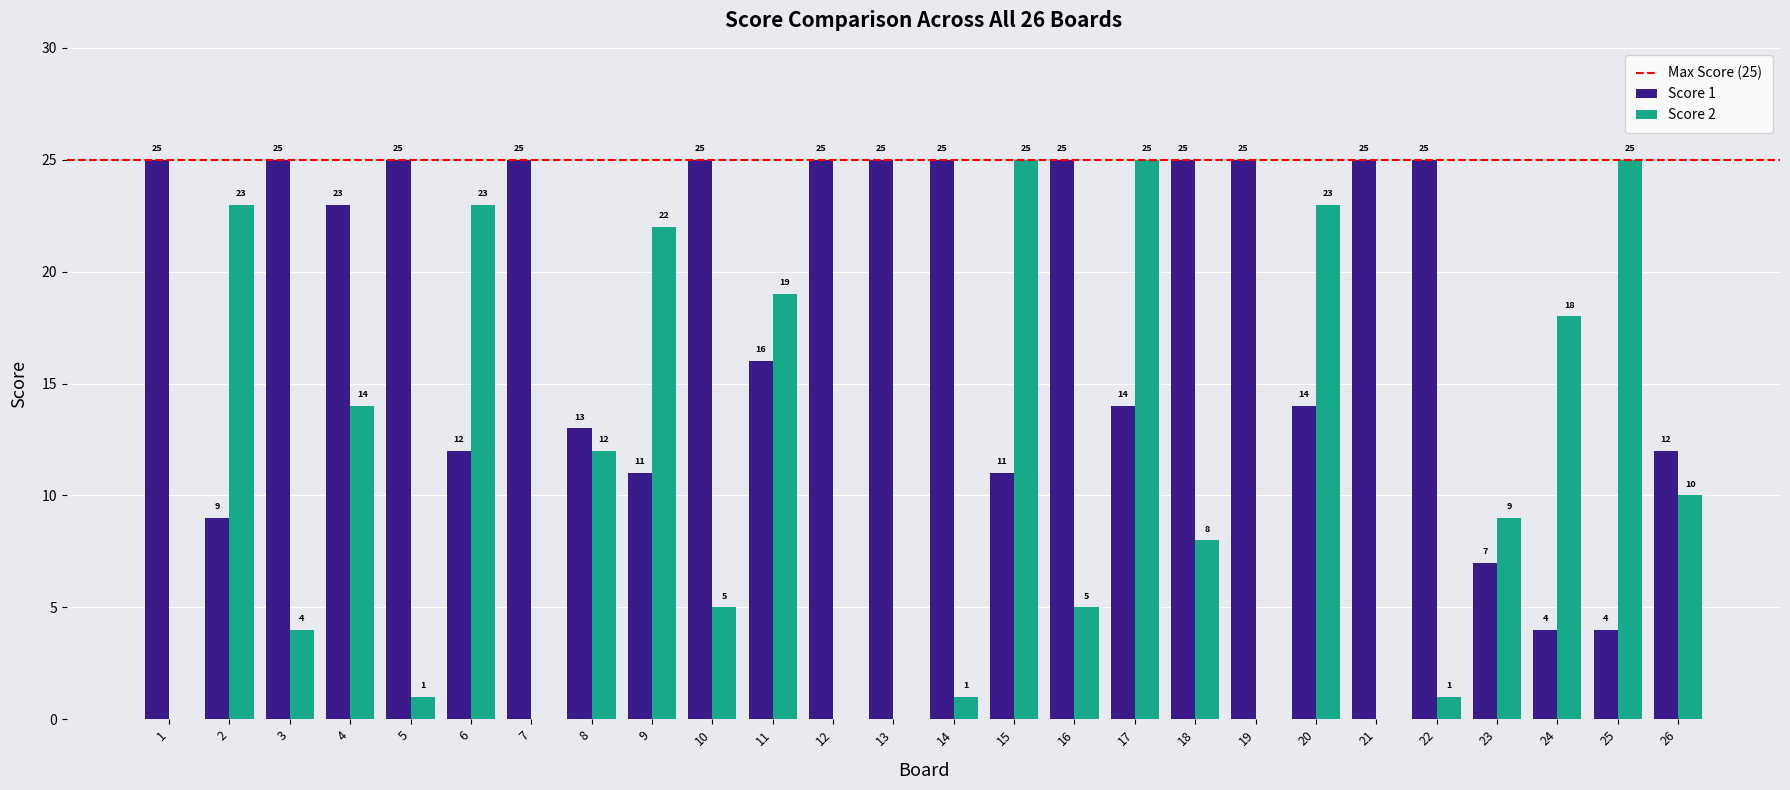

Does the chart contain stacked bars?

No